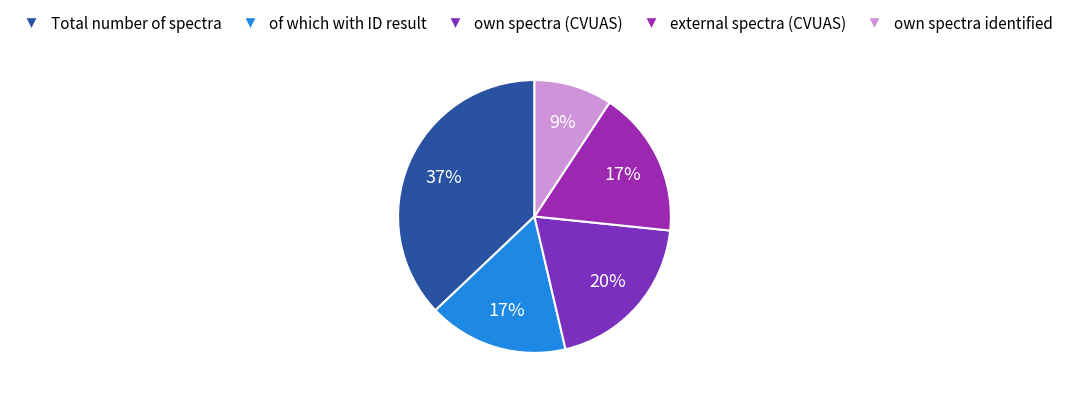

How many segments does this pie chart have?

5